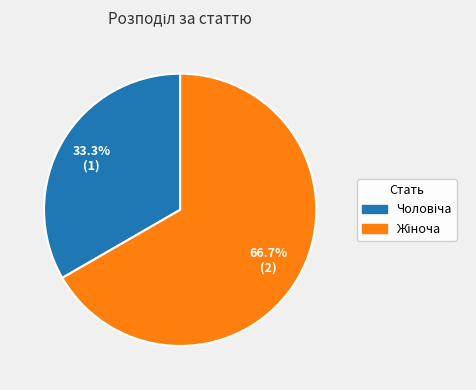

How many slices are in this pie chart?

2